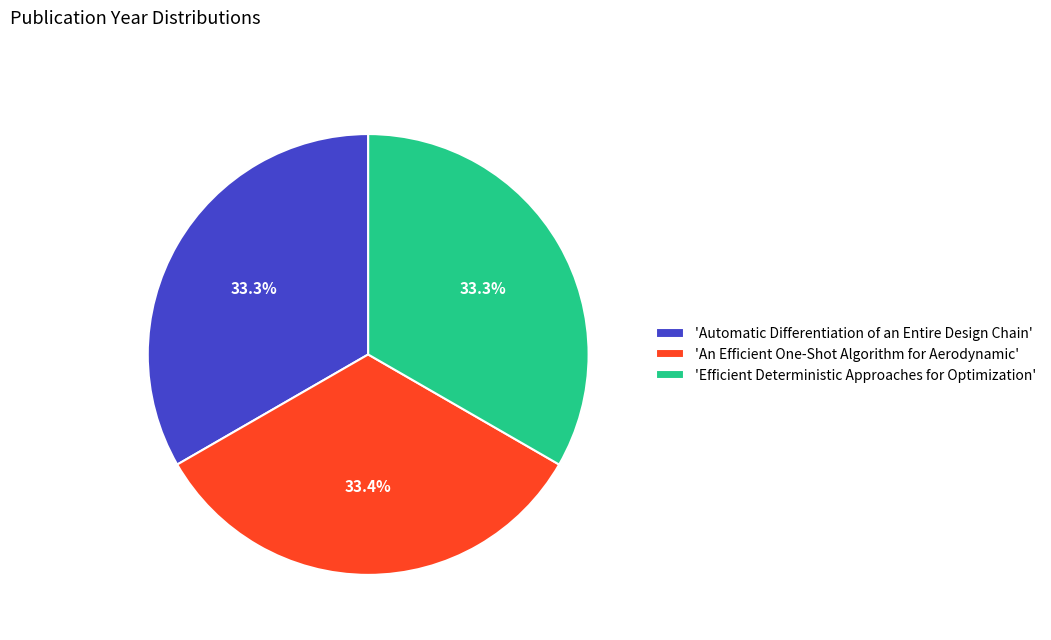

What is the ratio of the value at 'An Efficient One-Shot Algorithm for Aerodynamic' to the value at 'Efficient Deterministic Approaches for Optimization'?

1.0